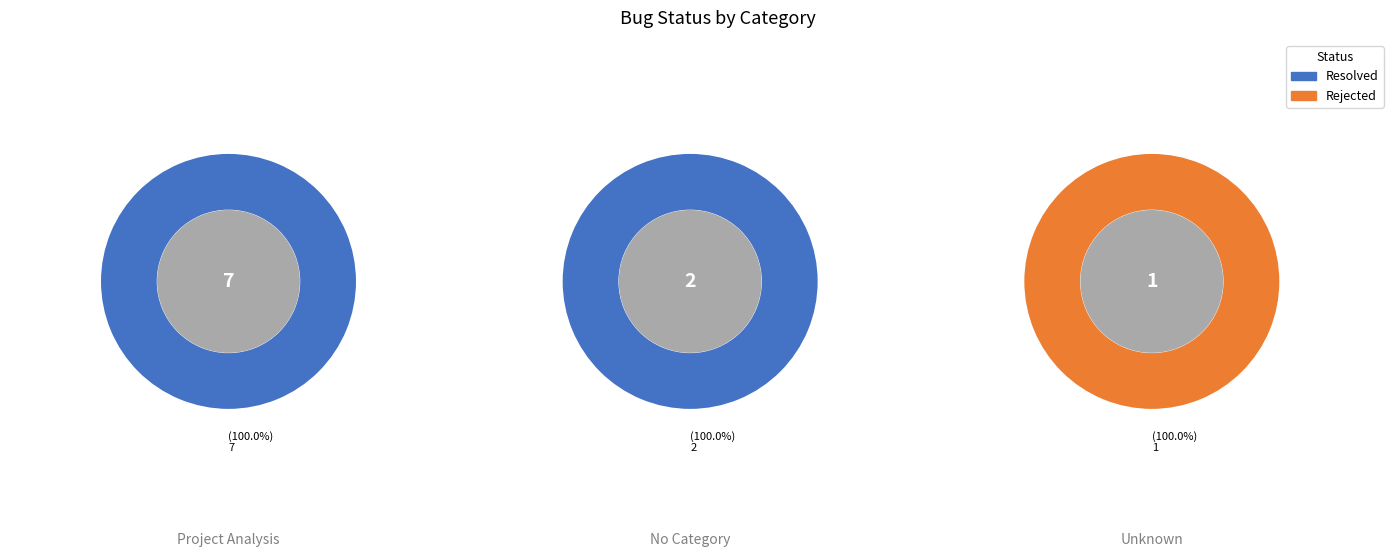

Is it true that 2028 is 19% of the pie?

False